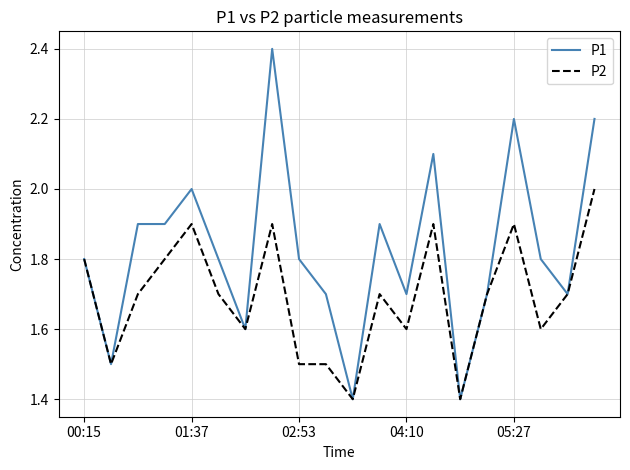

Which series has the widest spread of values?

P1